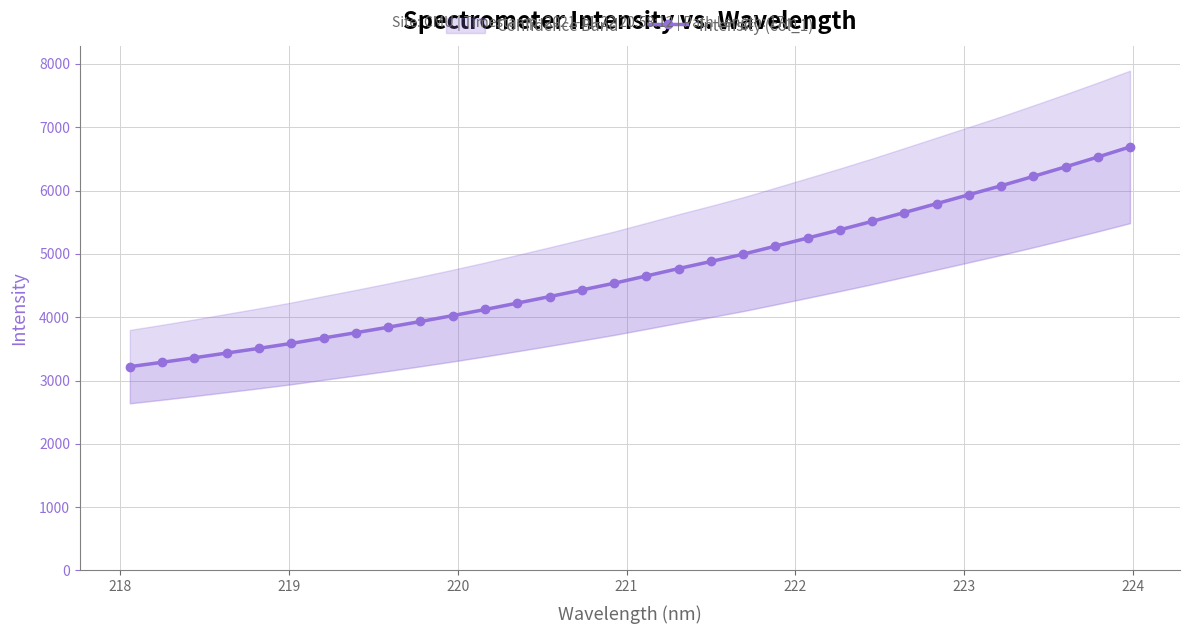

Is it true that the value at 218 is 3288.4?

True